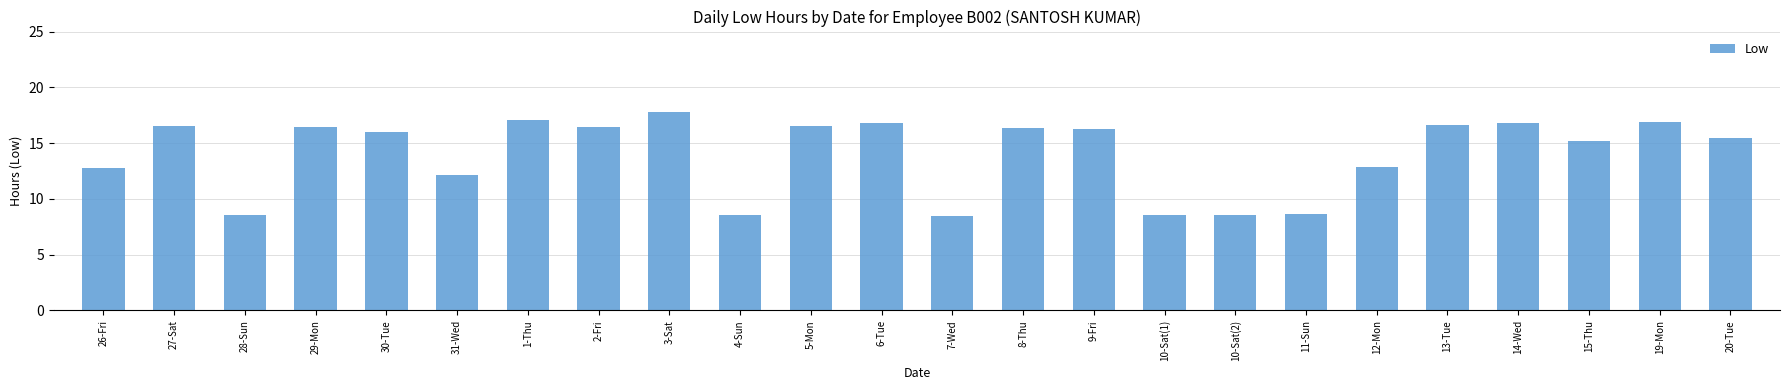

The chart shows a value of 16.6 at 27-Sat. True or false?

True